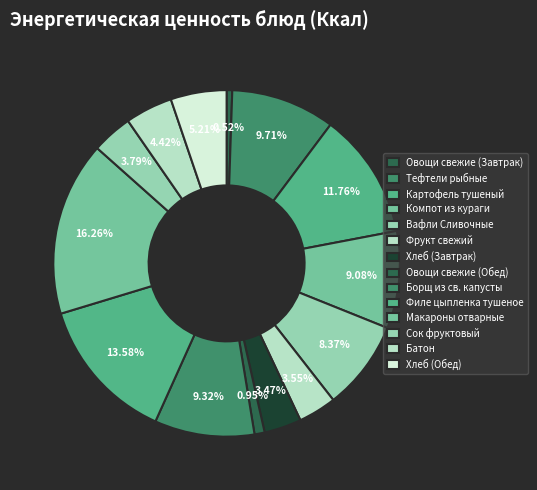

How many segments does this pie chart have?

14